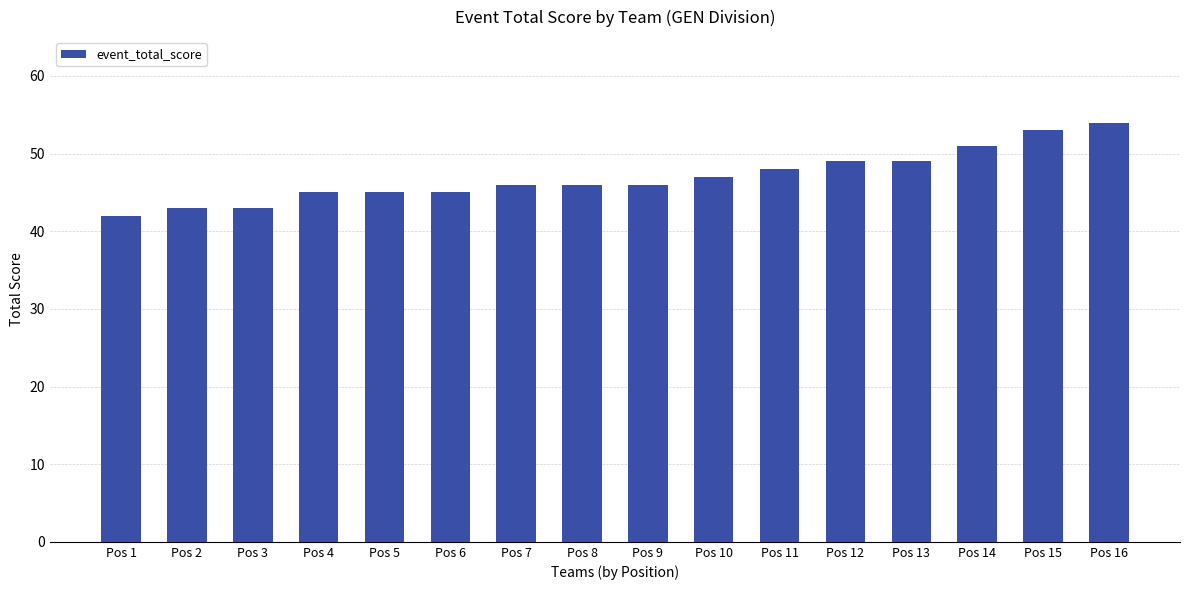

What is the minimum value shown in the chart?

42